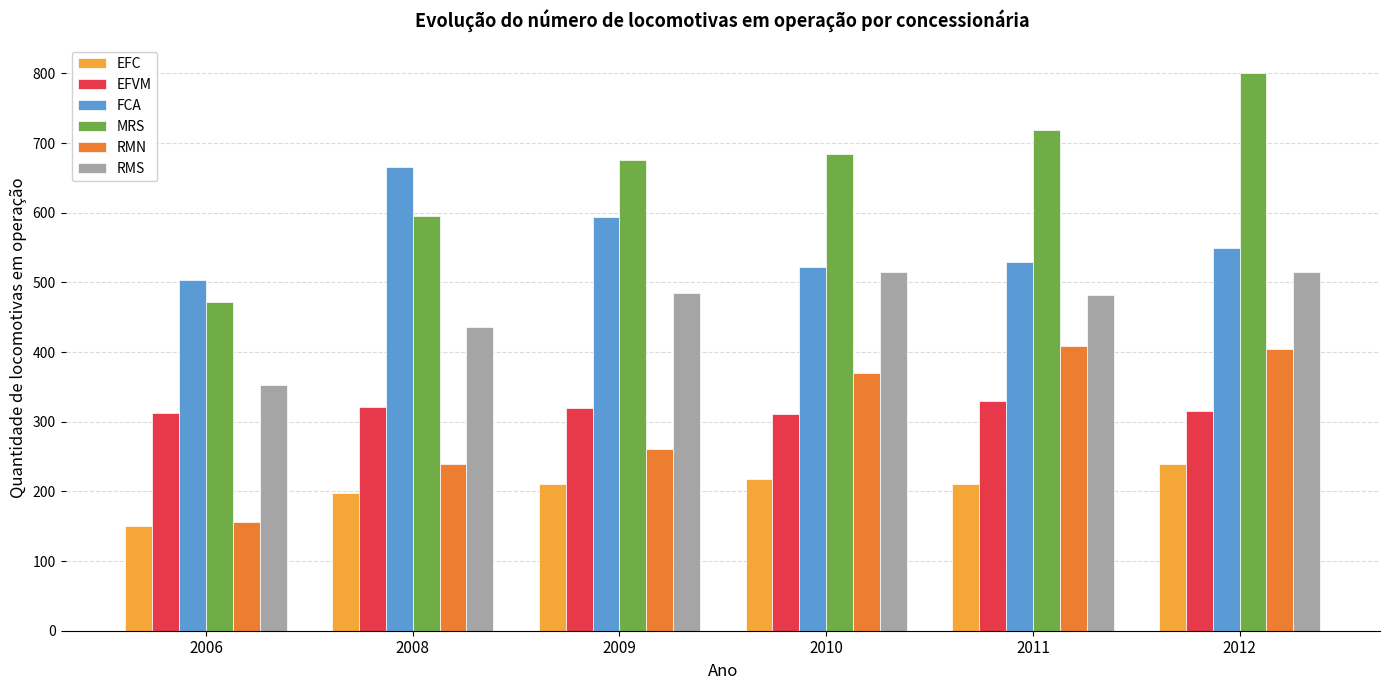

Rank the series at 2008 from lowest to highest value.

EFC, RMN, EFVM, RMS, MRS, FCA